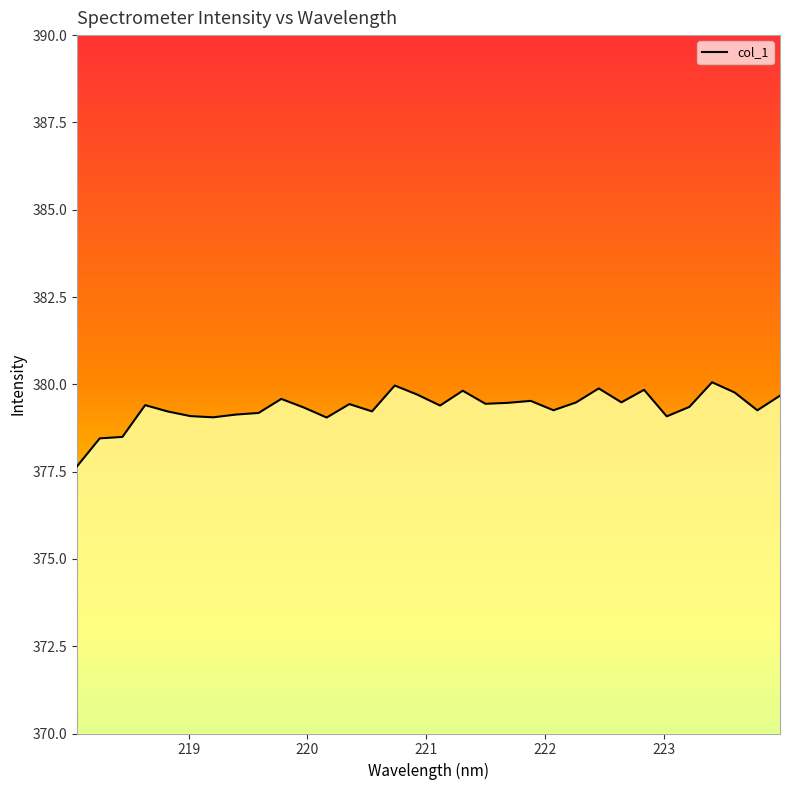

What value does the data have at 218.0596?

377.7